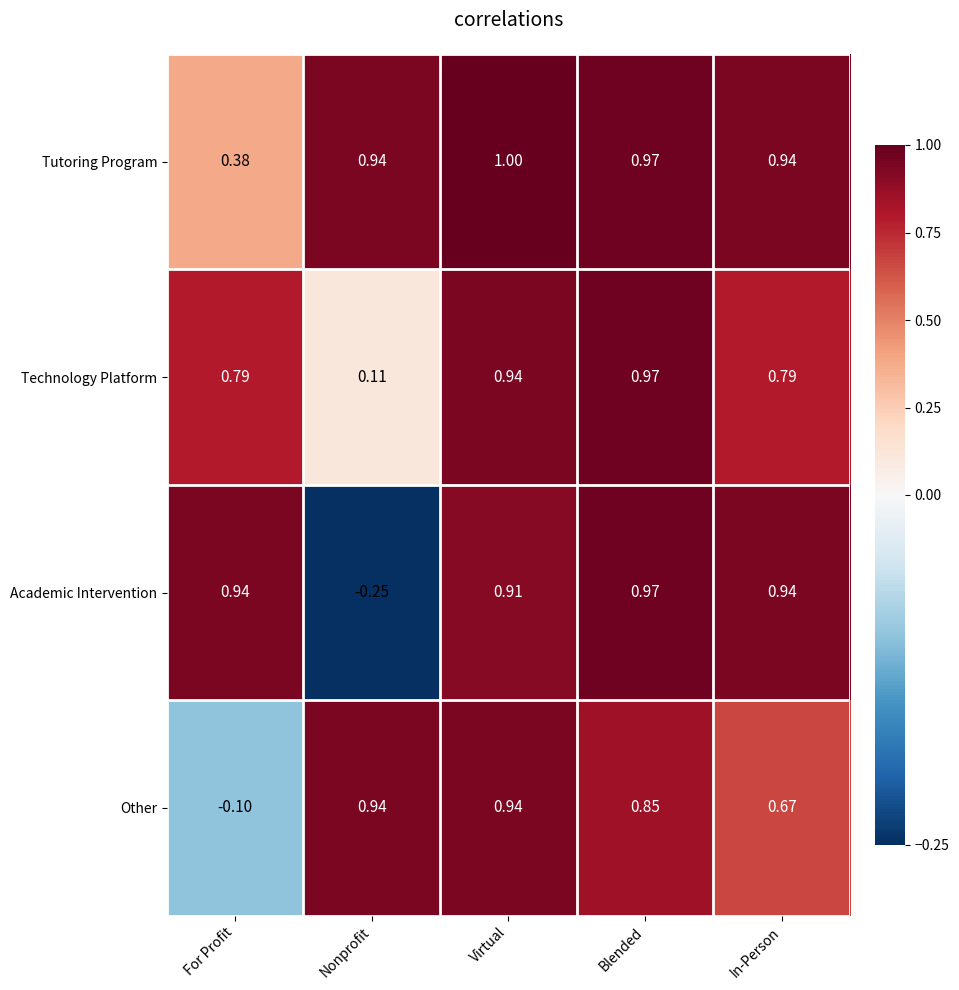

Which category has the highest value across all series?

Virtual